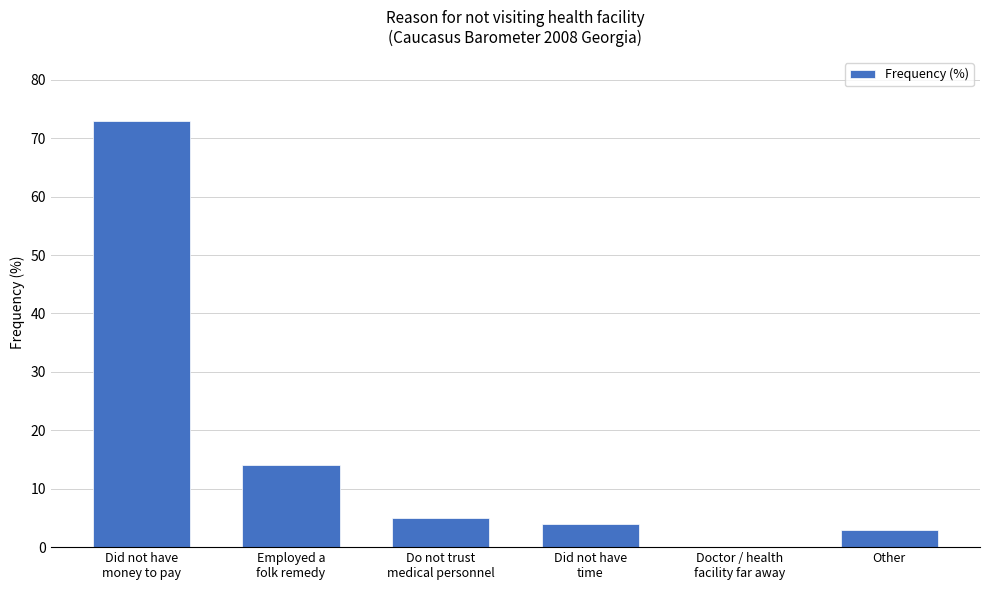

Is it true that the value at Did not have
time is 4?

True